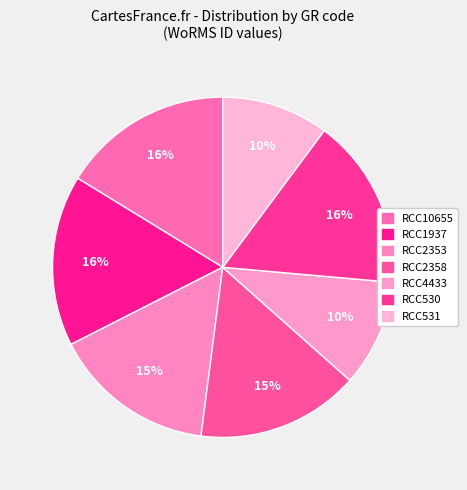

What is the smallest slice in the pie chart?

RCC4433